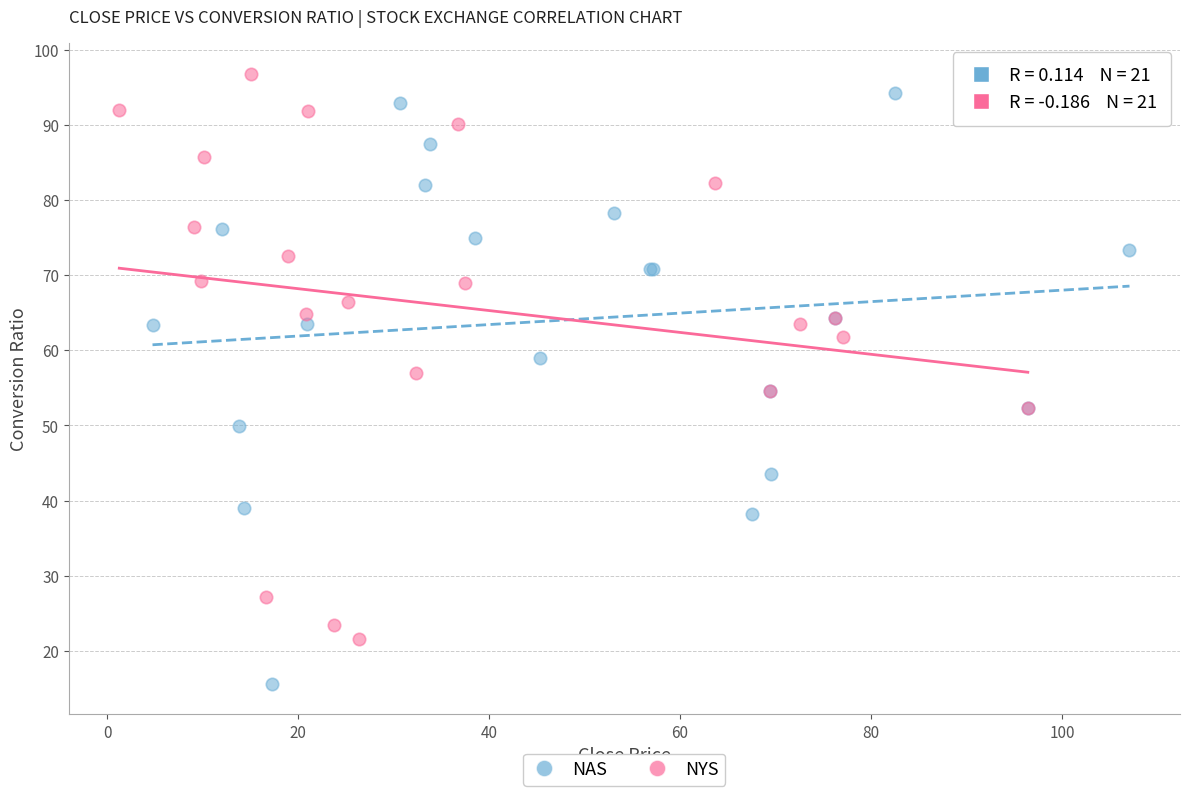

What are all the series names shown in the legend?

NAS, NYS